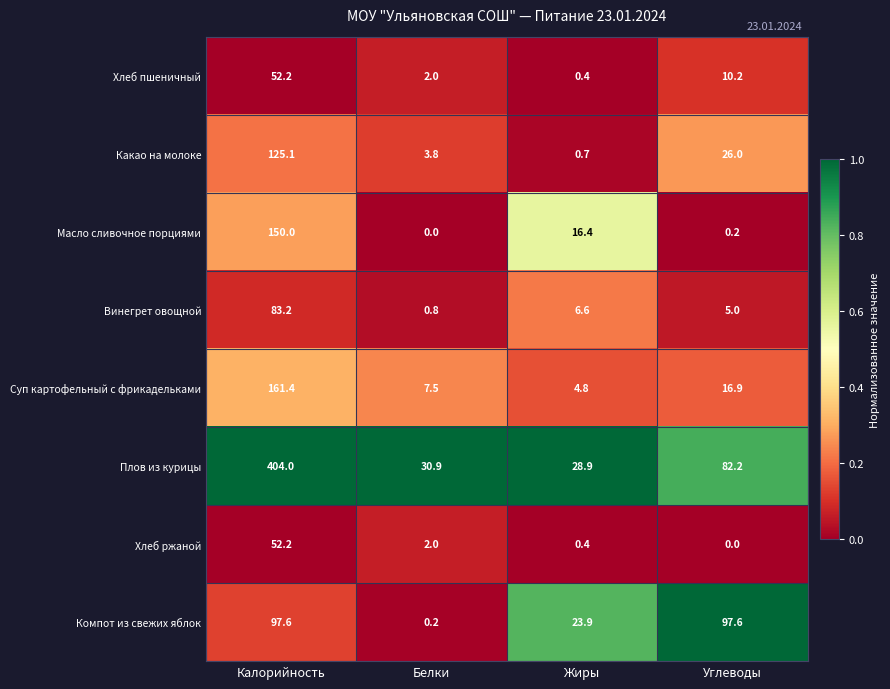

Which series has the largest total across all categories?

Плов из курицы